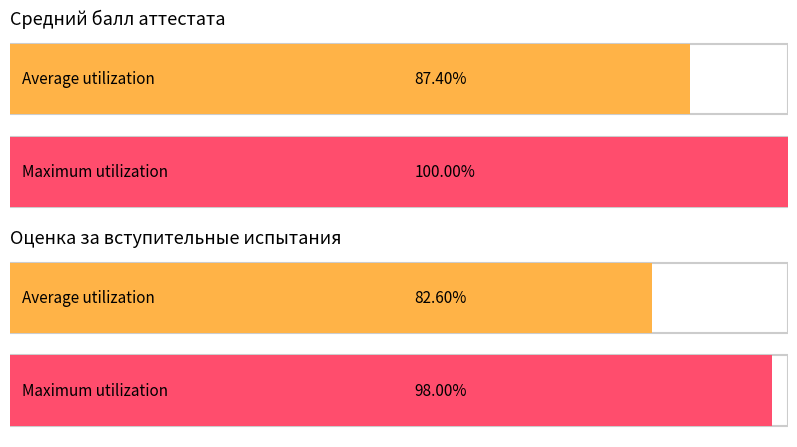

The value of Average utilization at 10 is 1.5. True or false?

False